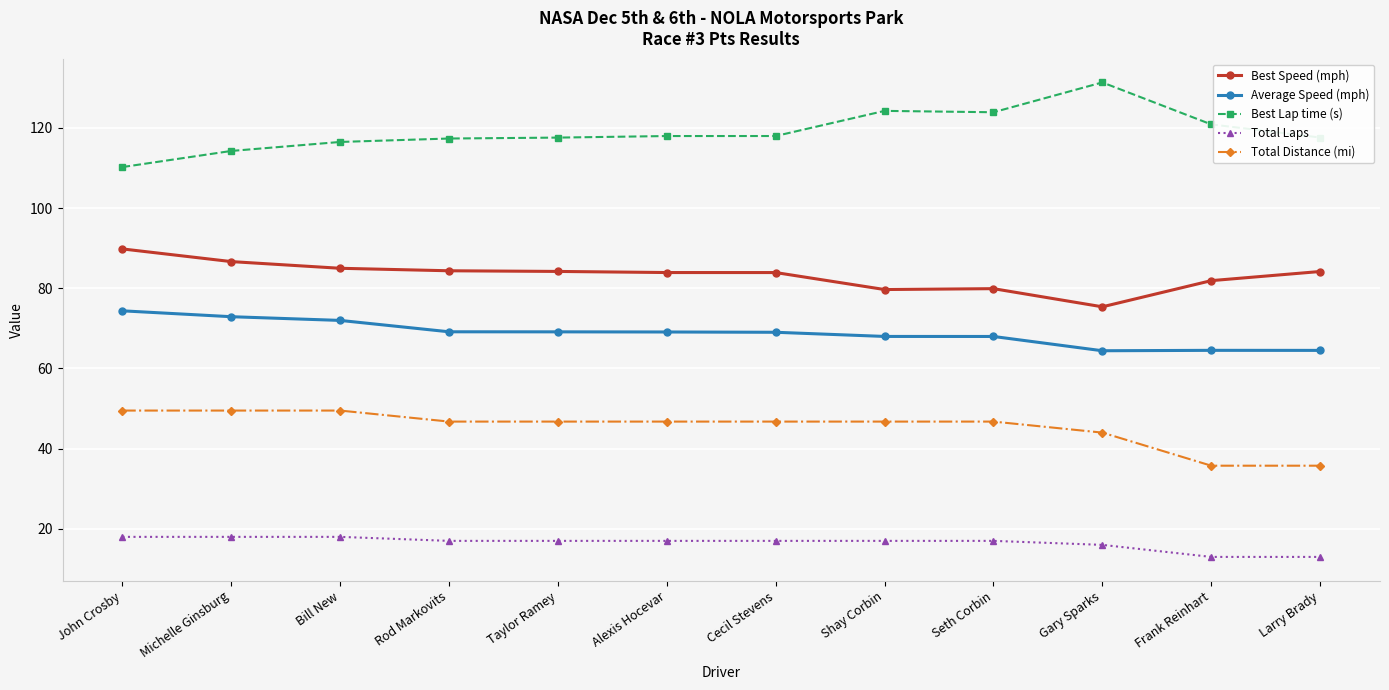

Rank the series by their maximum value, from highest to lowest.

Best Lap time (s), Best Speed (mph), Average Speed (mph), Total Distance (mi), Total Laps